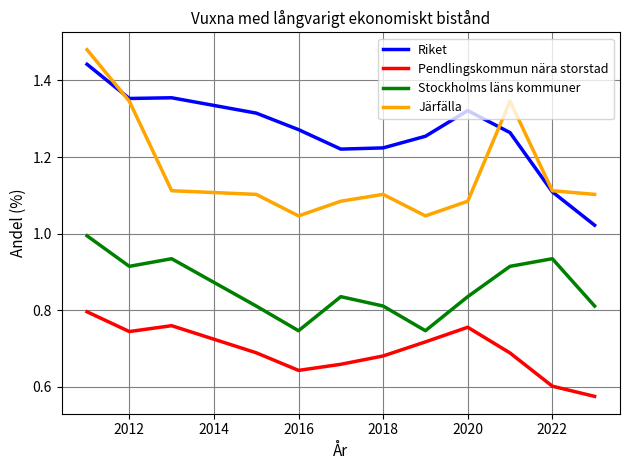

List the series in order of their overall mean, lowest first.

Pendlingskommun nära storstad, Stockholms läns kommuner, Järfälla, Riket